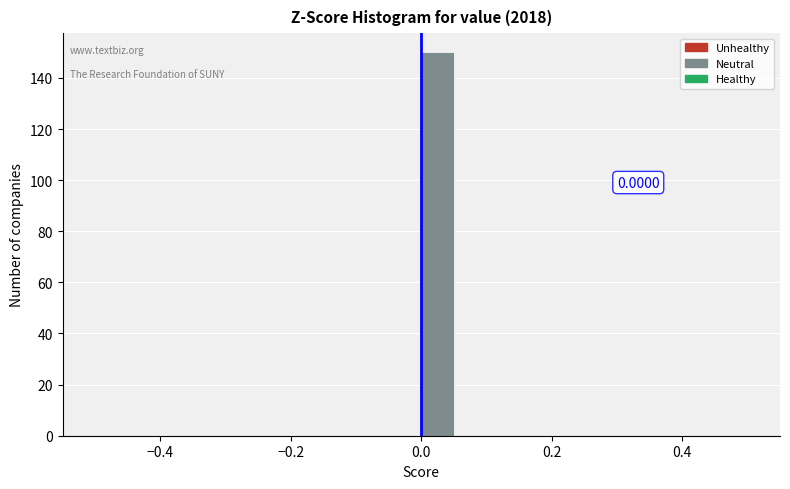

Read against the x-axis, roughly where is the centre of the tallest bar?

0.02